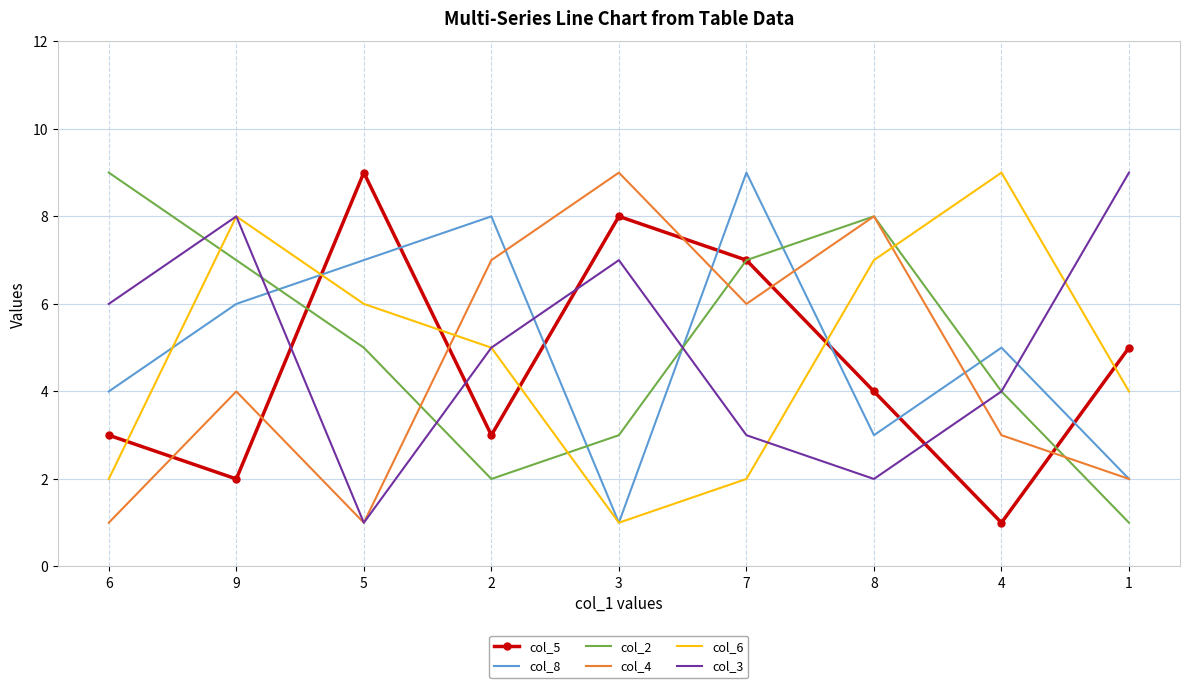

Reading right to left, extract all data points from this chart.

col_5: 1=5	4=1	8=4	7=7	3=8	2=3	5=9	9=2	6=3
col_8: 1=2	4=5	8=3	7=9	3=1	2=8	5=7	9=6	6=4
col_2: 1=1	4=4	8=8	7=7	3=3	2=2	5=5	9=7	6=9
col_4: 1=2	4=3	8=8	7=6	3=9	2=7	5=1	9=4	6=1
col_6: 1=4	4=9	8=7	7=2	3=1	2=5	5=6	9=8	6=2
col_3: 1=9	4=4	8=2	7=3	3=7	2=5	5=1	9=8	6=6